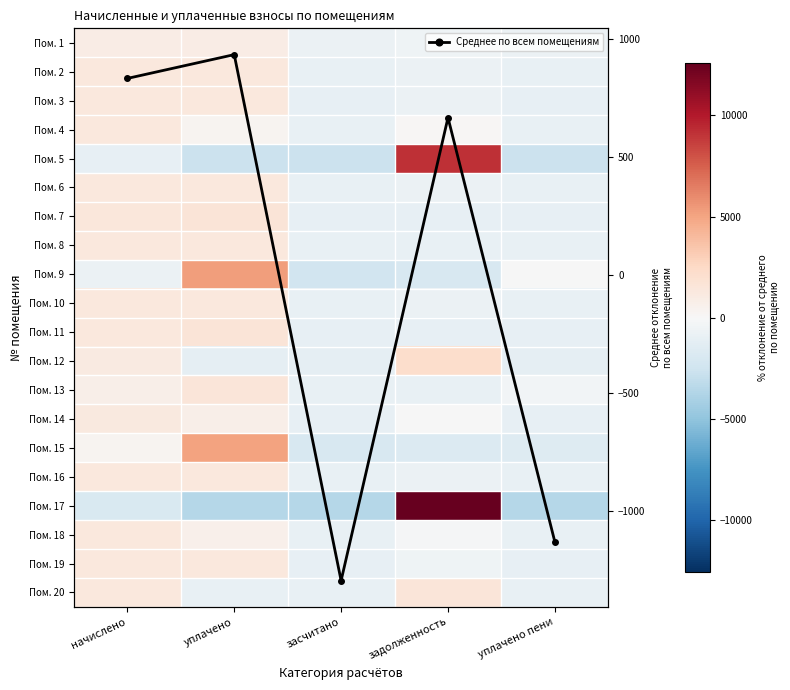

What is the difference between the maximum and minimum values in the Пом. 6 series?

2237.7